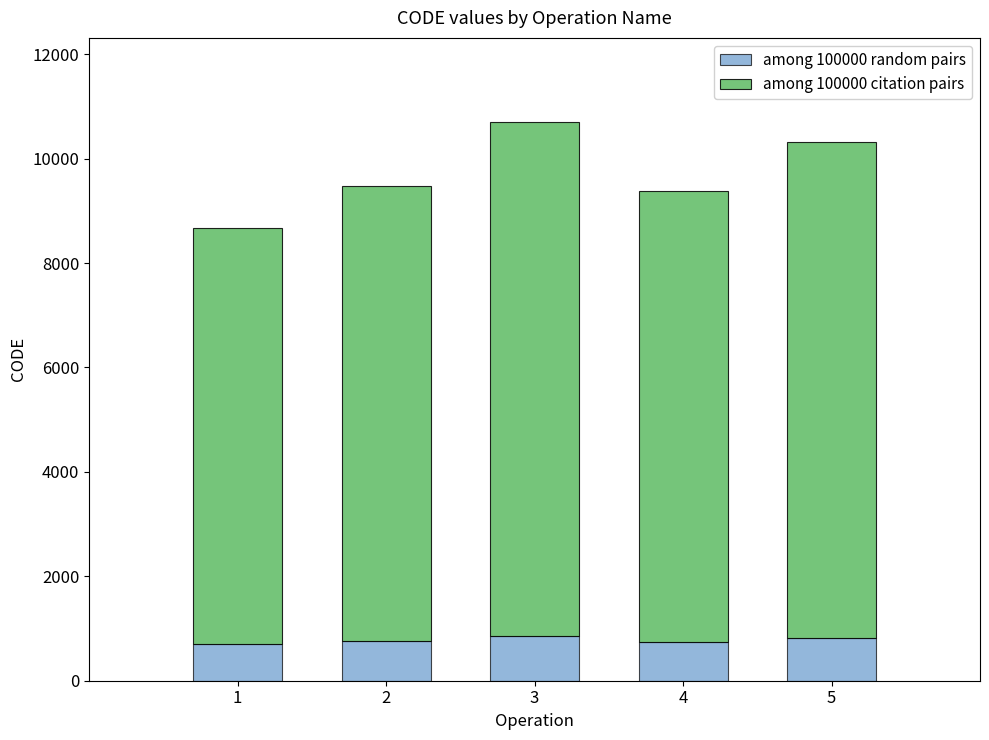

What is the lowest value of the among 100000 random pairs series?

694